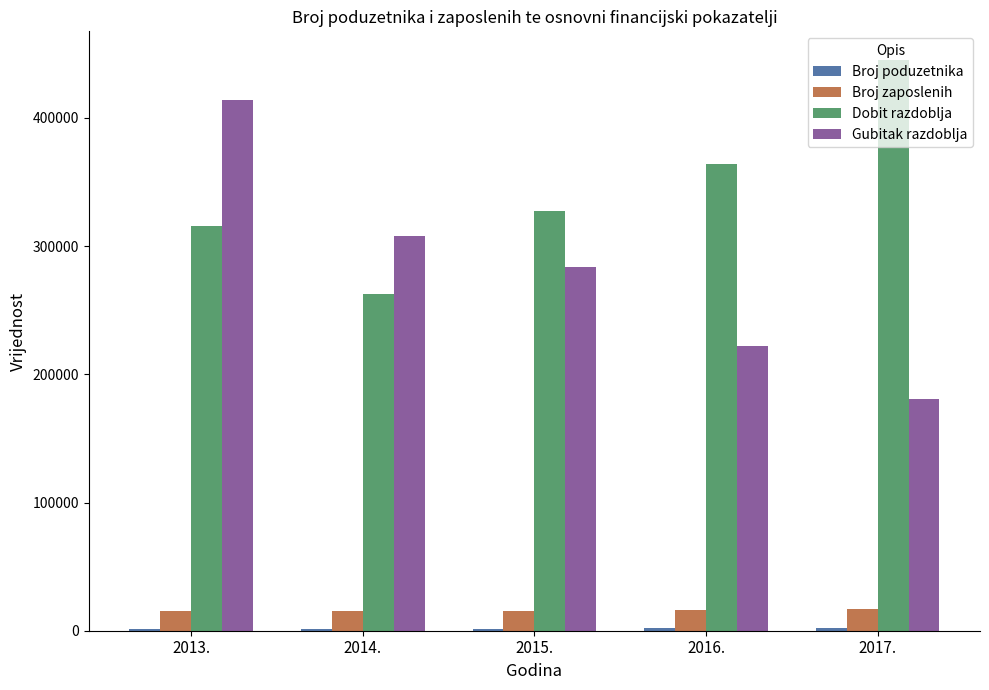

What is the difference between the Gubitak razdoblja values at 2014. and 2016.?

86155.6